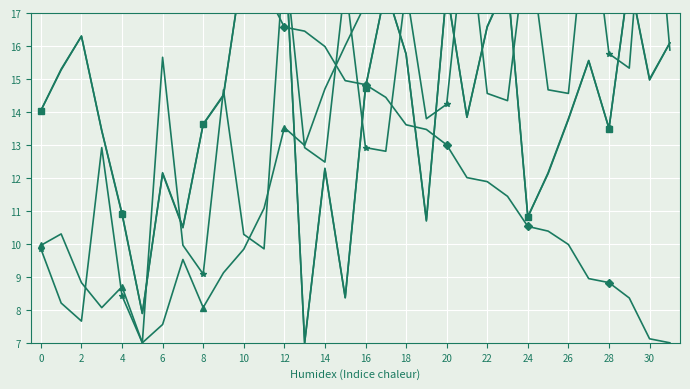

What is the label of the 32nd point from the left?

31